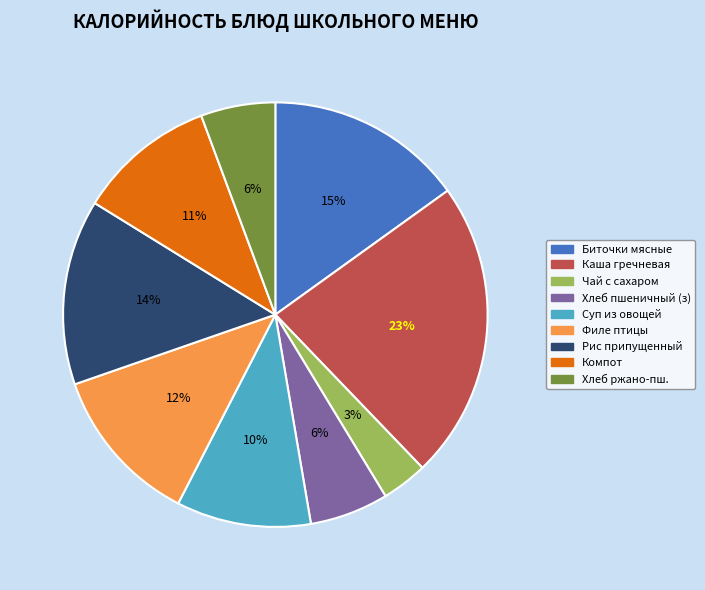

To the nearest percent, what is the average slice percentage?

11%